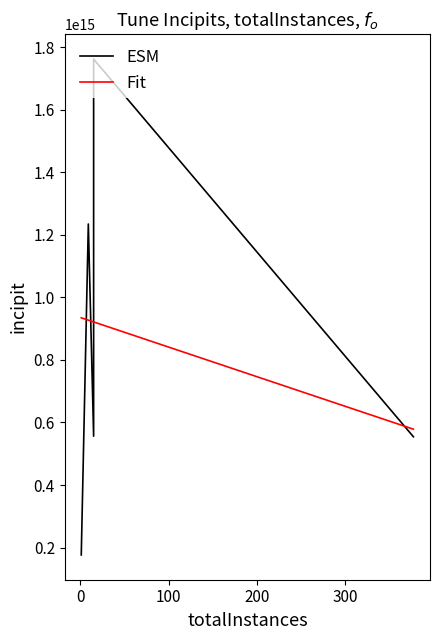

Which label corresponds to the largest value in the chart?

15